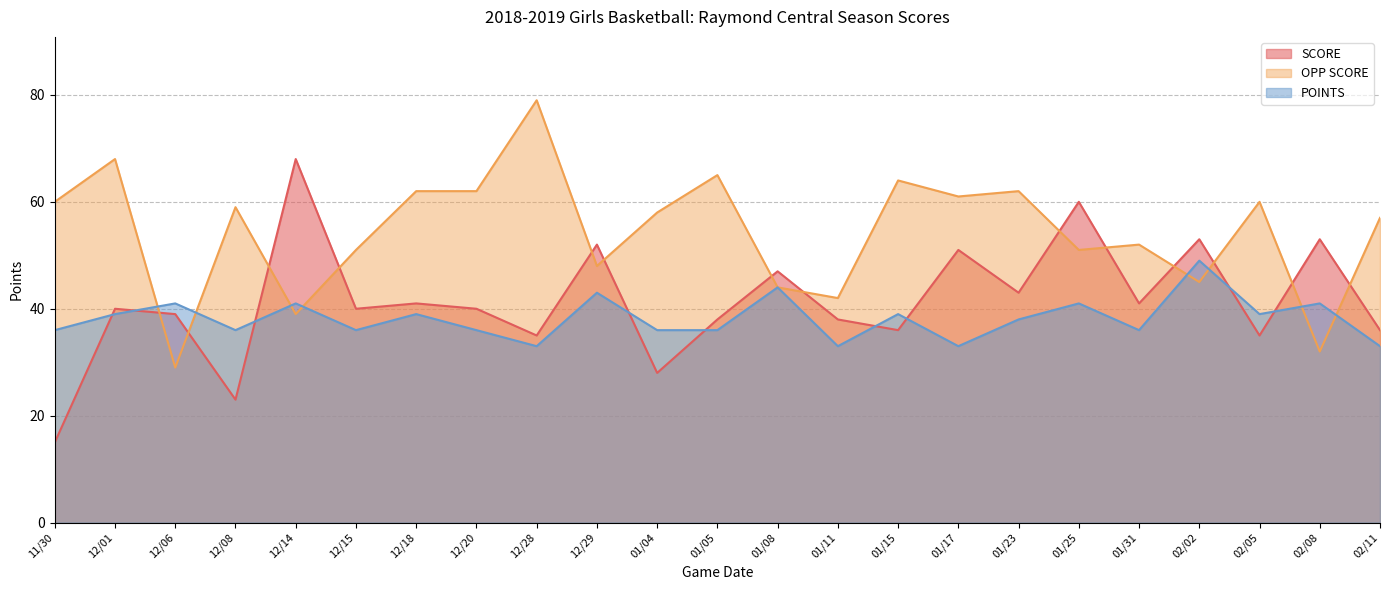

The value of SCORE at 12/08 is 23. True or false?

True